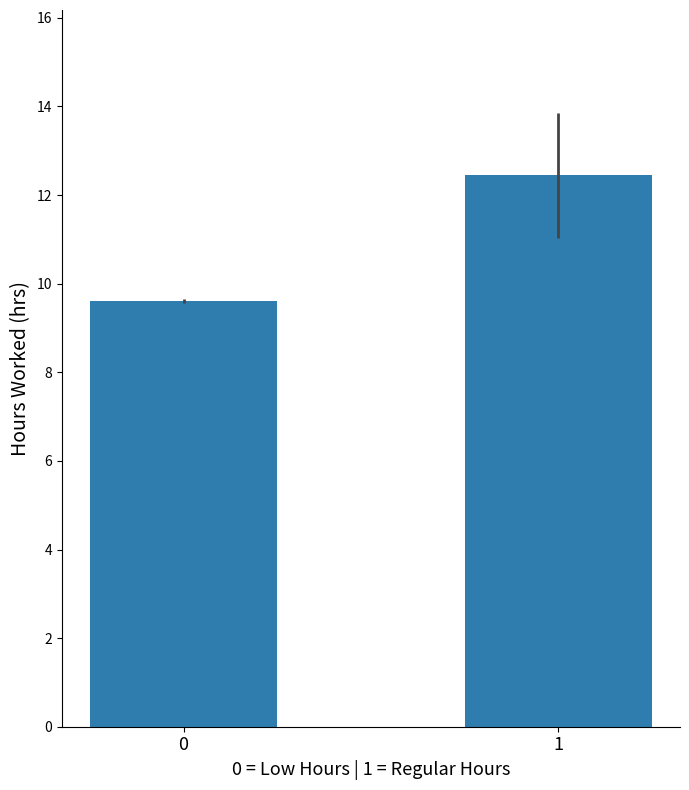

Rank the categories by value from highest to lowest.

1, 0